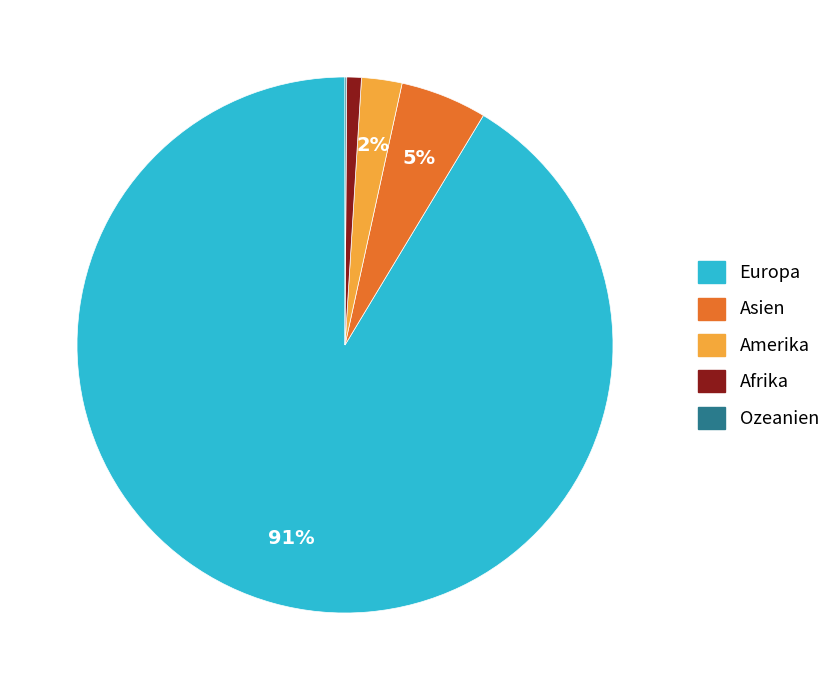

Which slice is the largest?

Europa